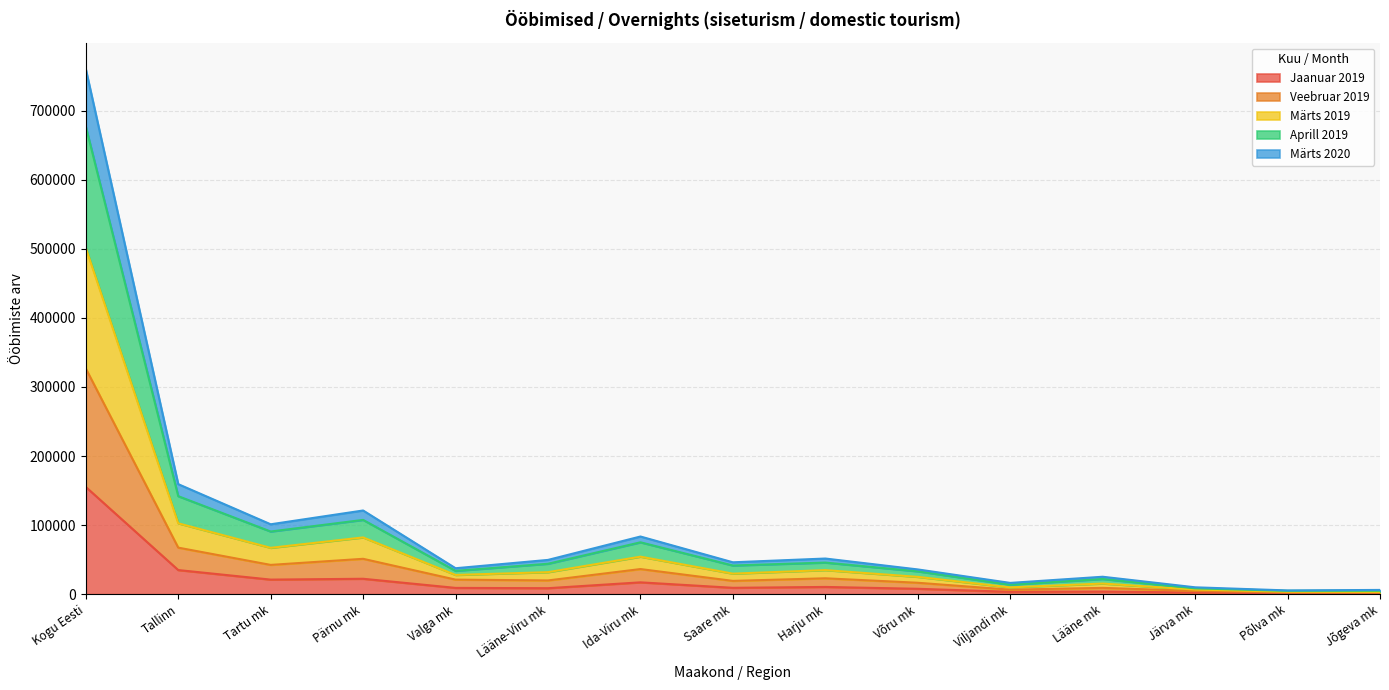

Reading left to right, extract all data points from this chart.

Jaanuar 2019: Kogu Eesti=155230	Tallinn=34927	Tartu mk=21106	Pärnu mk=22321	Valga mk=9111	Lääne-Viru mk=8674	Ida-Viru mk=17140	Saare mk=9231	Harju mk=10487	Võru mk=7811	Viljandi mk=3423	Lääne mk=3778	Järva mk=2410	Põlva mk=1359	Jõgeva mk=984
Veebruar 2019: Kogu Eesti=326683	Tallinn=67384	Tartu mk=42384	Pärnu mk=51200	Valga mk=21092	Lääne-Viru mk=19909	Ida-Viru mk=36369	Saare mk=19255	Harju mk=23001	Võru mk=16533	Viljandi mk=6489	Lääne mk=9157	Järva mk=4612	Põlva mk=2341	Jõgeva mk=2059
Märts 2019: Kogu Eesti=501338	Tallinn=102609	Tartu mk=67109	Pärnu mk=82169	Valga mk=27841	Lääne-Viru mk=31888	Ida-Viru mk=54316	Saare mk=29749	Harju mk=34849	Võru mk=25061	Viljandi mk=9894	Lääne mk=15395	Järva mk=6705	Põlva mk=3598	Jõgeva mk=3323
Aprill 2019: Kogu Eesti=677027	Tallinn=141867	Tartu mk=90711	Pärnu mk=107526	Valga mk=33789	Lääne-Viru mk=44034	Ida-Viru mk=75091	Saare mk=41500	Harju mk=45748	Võru mk=33061	Viljandi mk=13713	Lääne mk=21994	Järva mk=8455	Põlva mk=4860	Jõgeva mk=4958
Märts 2020: Kogu Eesti=760143	Tallinn=159276	Tartu mk=101184	Pärnu mk=121149	Valga mk=37567	Lääne-Viru mk=49614	Ida-Viru mk=83485	Saare mk=46166	Harju mk=51608	Võru mk=35830	Viljandi mk=16326	Lääne mk=25246	Järva mk=9953	Põlva mk=5439	Jõgeva mk=6167